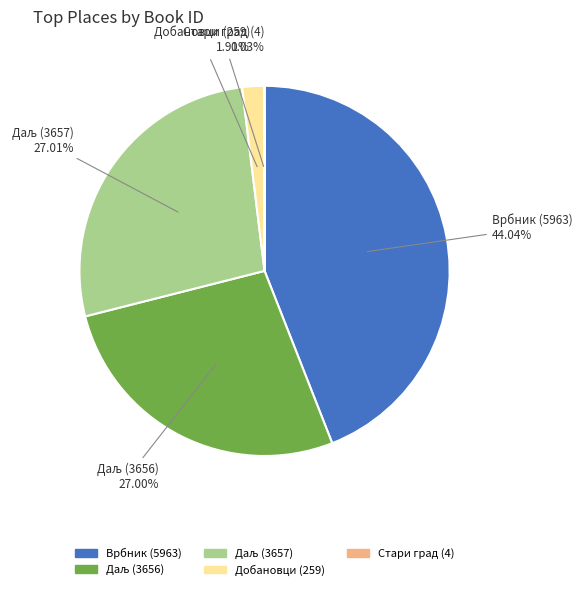

Which slice is the largest?

Врбник (5963)